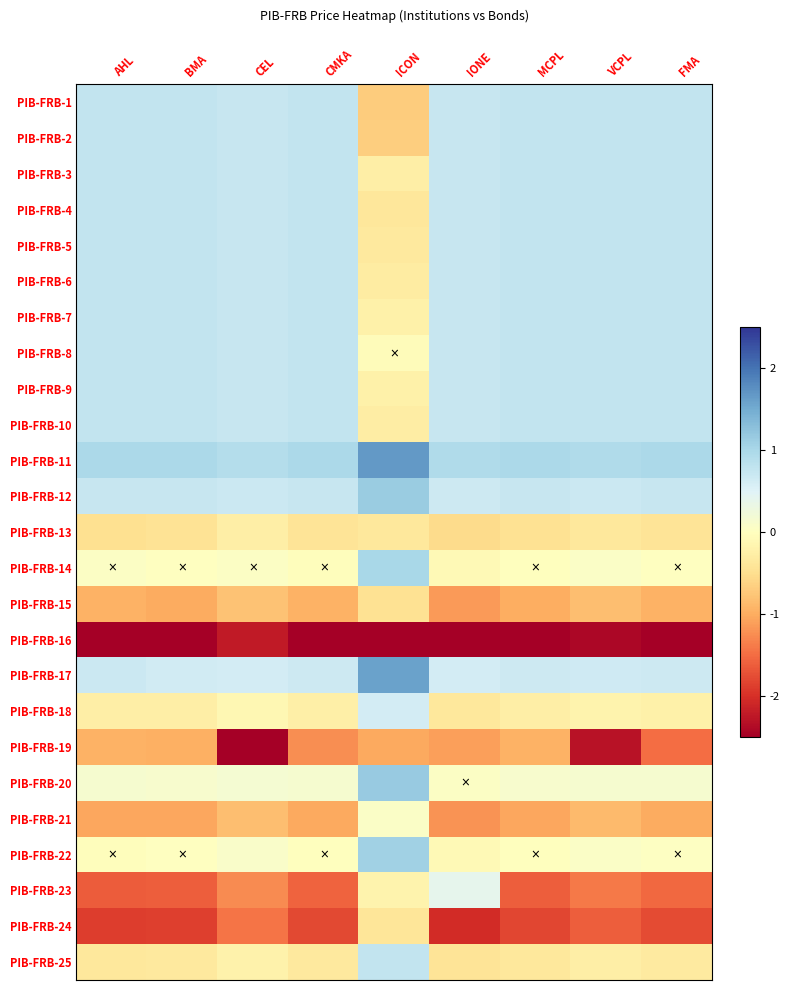

Which label corresponds to the smallest value in the chart?

ICON